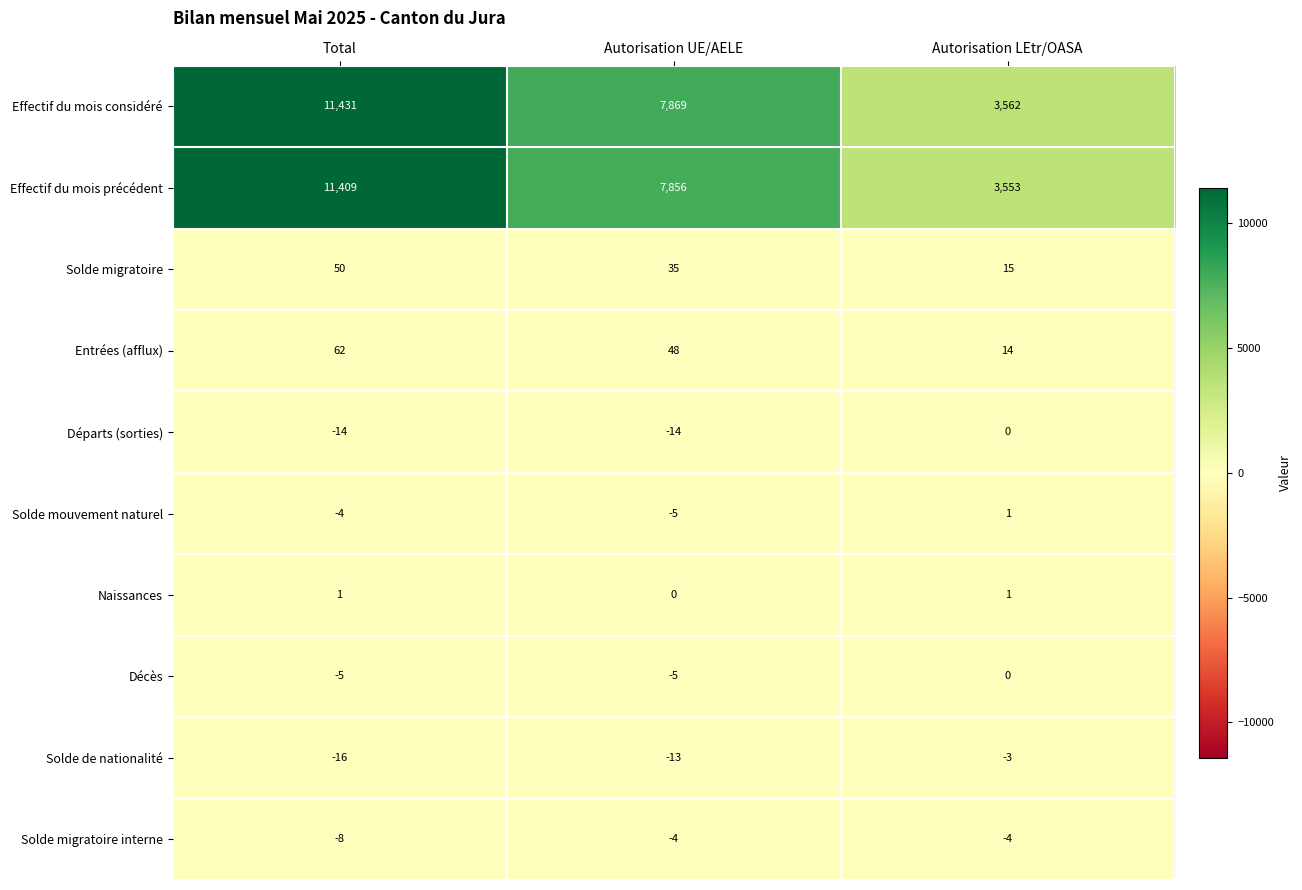

Count the Décès values in the range -5 to 0.

3